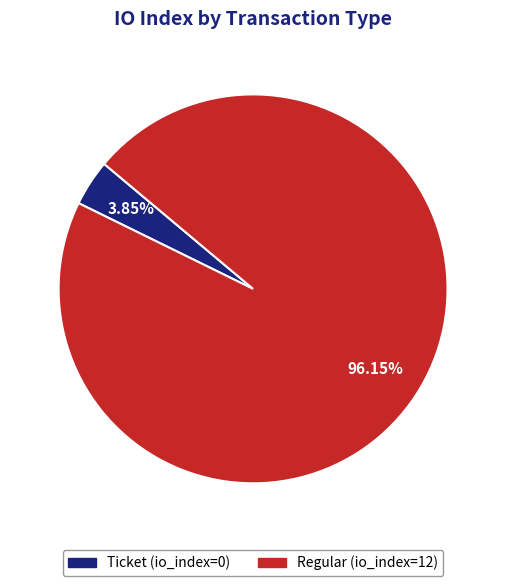

Rank the categories by value from lowest to highest.

Ticket (io_index=0), Regular (io_index=12)